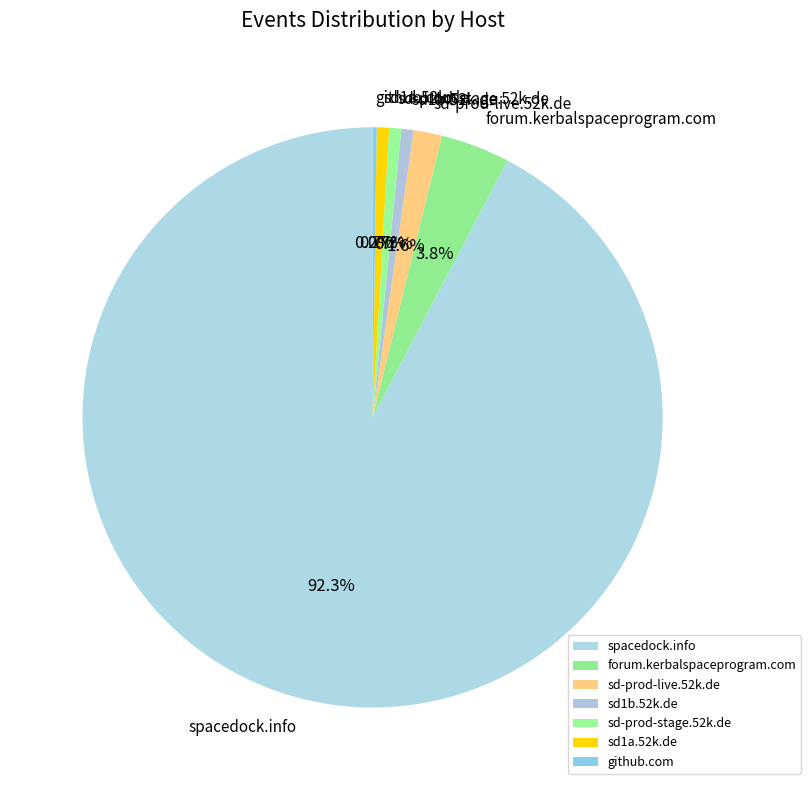

To the nearest percent, what percentage of the pie is spacedock.info?

92%